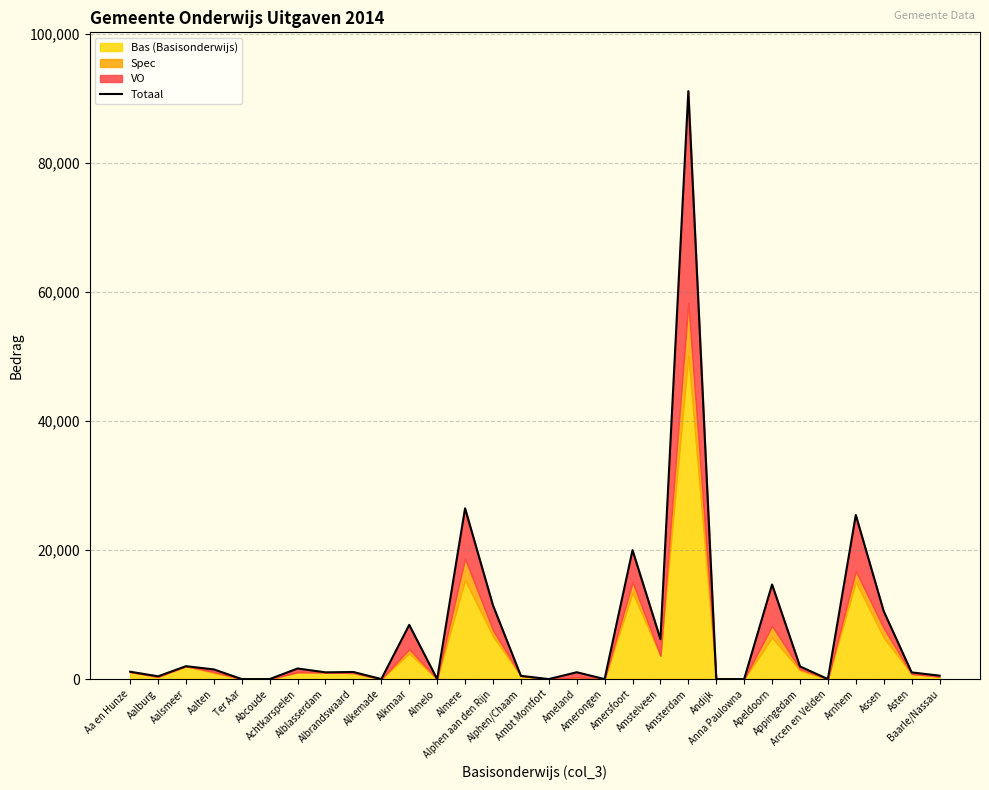

How many interior local peaks (higher than both neighbors) does the data have?

10